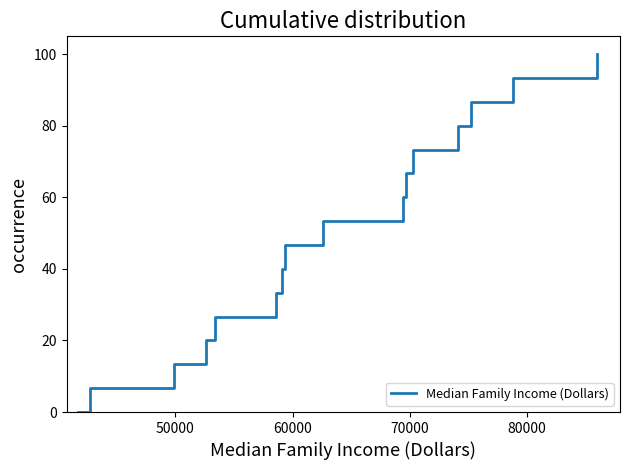

What is the difference between the maximum and minimum values?

100.0